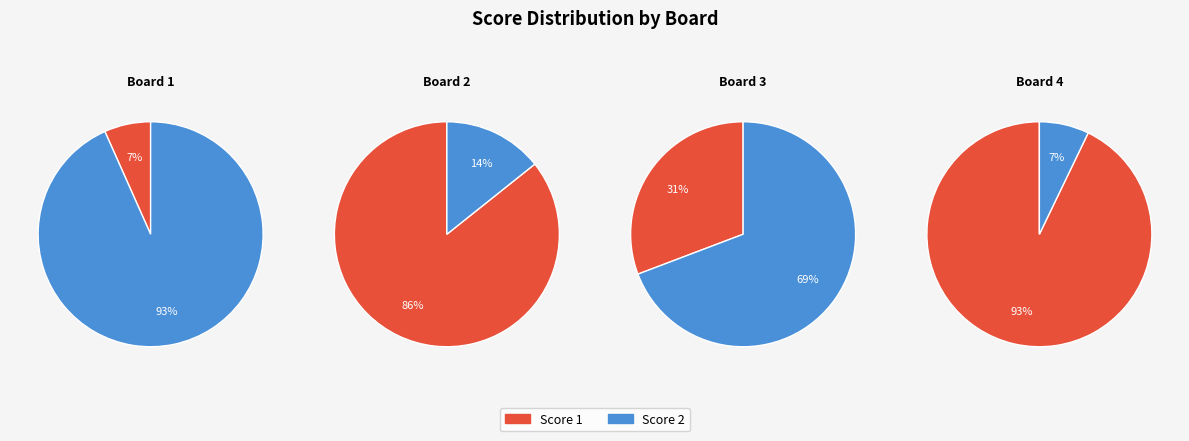

To the nearest percent, what portion does Board 3 represent?

17%